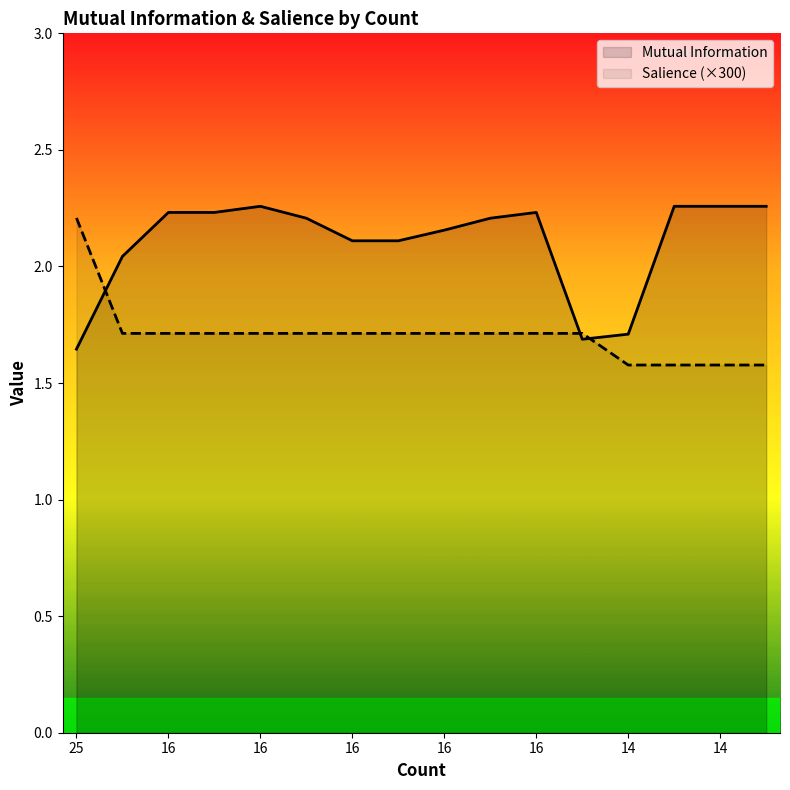

Rank the categories by Mutual Information value from highest to lowest.

16, 14, 14, 14, 16, 16, 16, 16, 16, 16, 16, 16, 16, 14, 16, 25